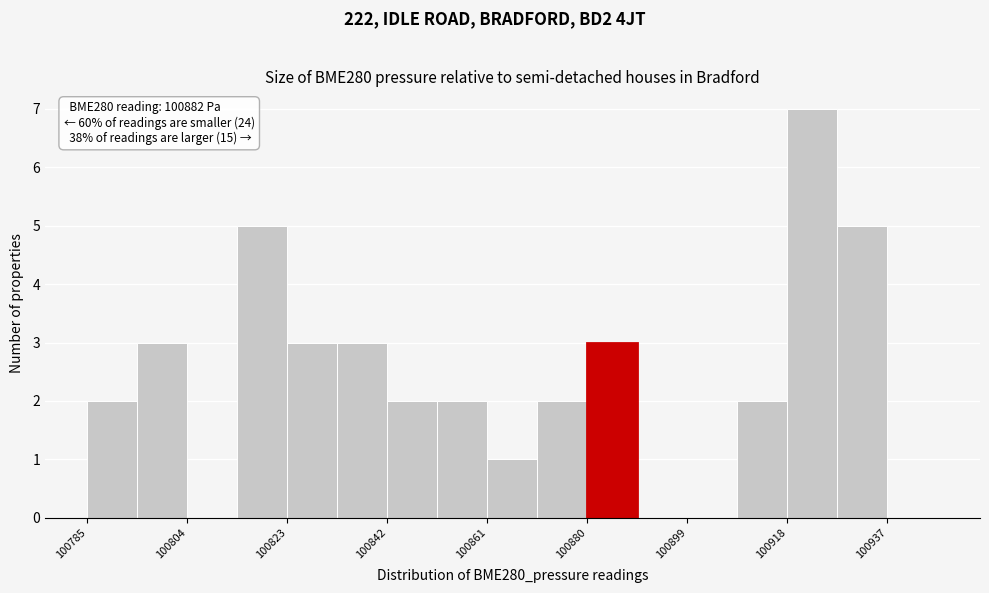

Which range on the x-axis has the tallest bar?

100918 to 100928